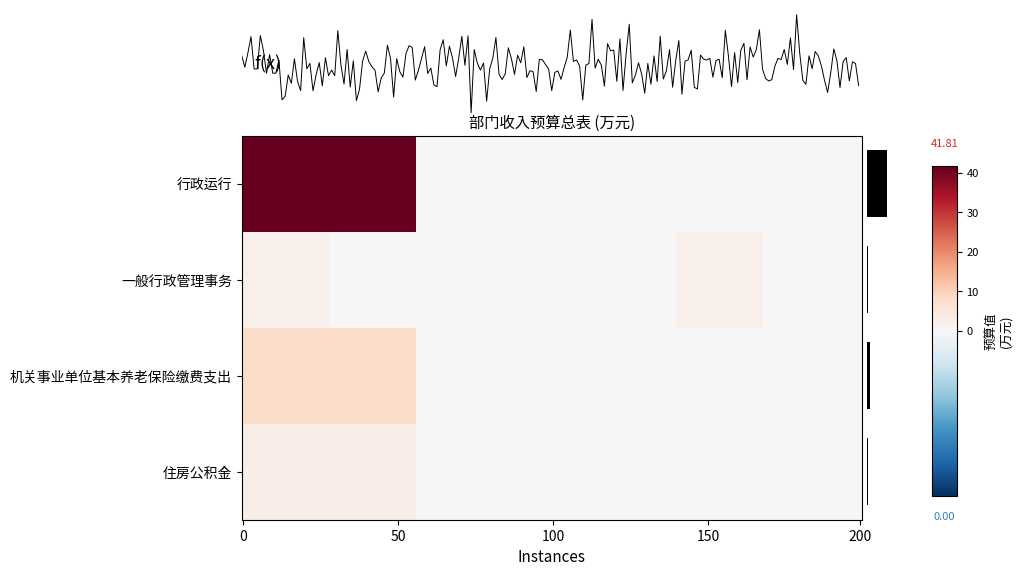

Which series has the largest range (max minus min)?

行政运行